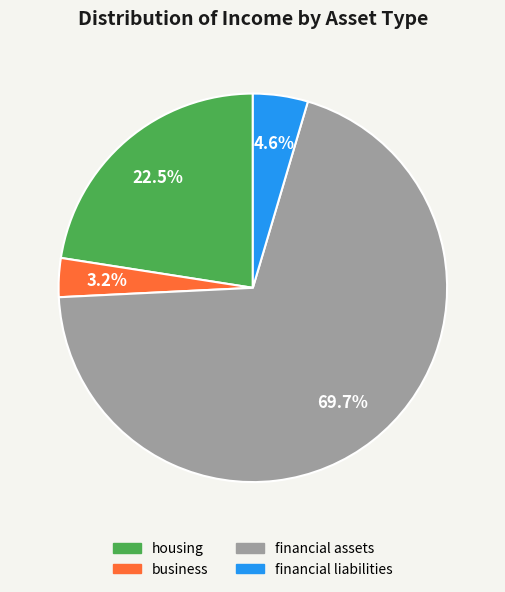

To the nearest percent, what is the difference between the financial liabilities and financial assets slice percentages?

65%